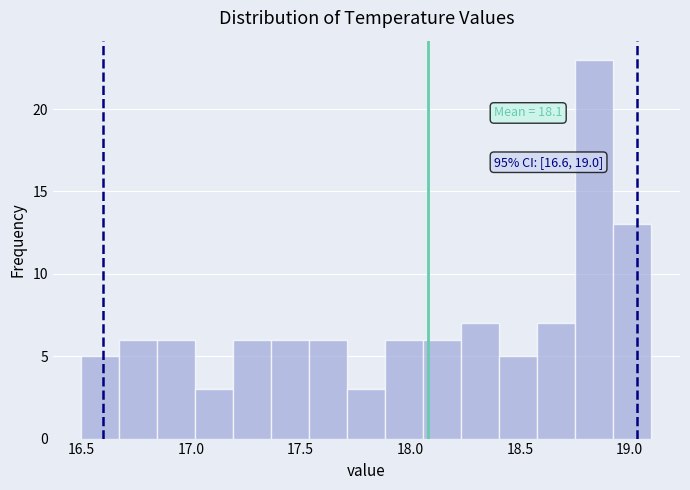

Around what value on the x-axis is the tallest bar? Give the approximate position of its centre, as read against the axis.

18.85